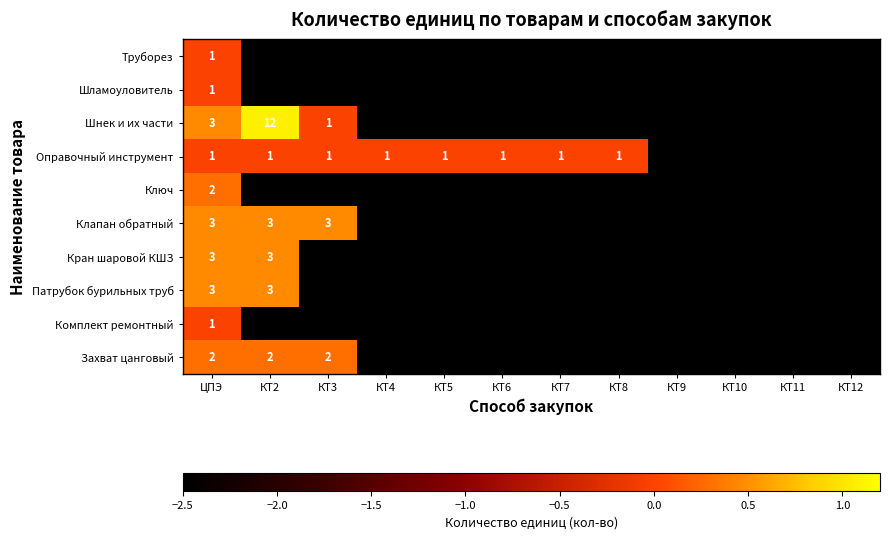

At which category is the sum across all series the highest?

ЦПЭ